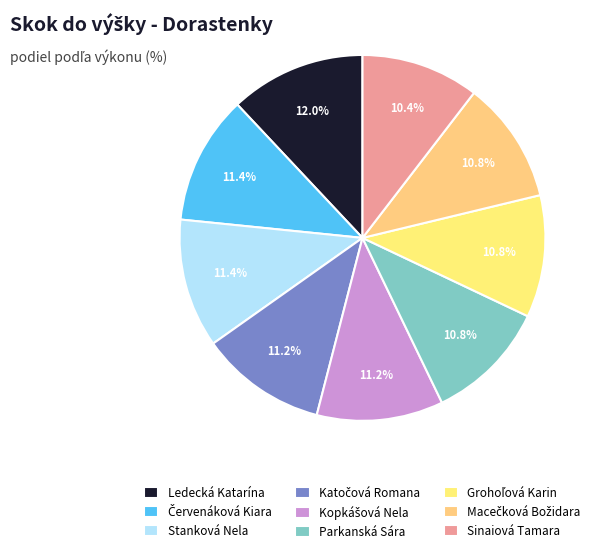

To the nearest percent, what is the difference between the Parkanská Sára and Červenáková Kiara slice percentages?

1%